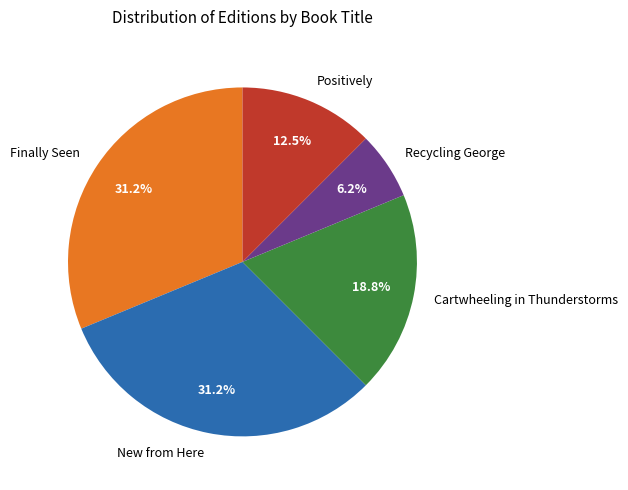

What is the ratio of the value at Finally Seen to the value at Positively?

2.5